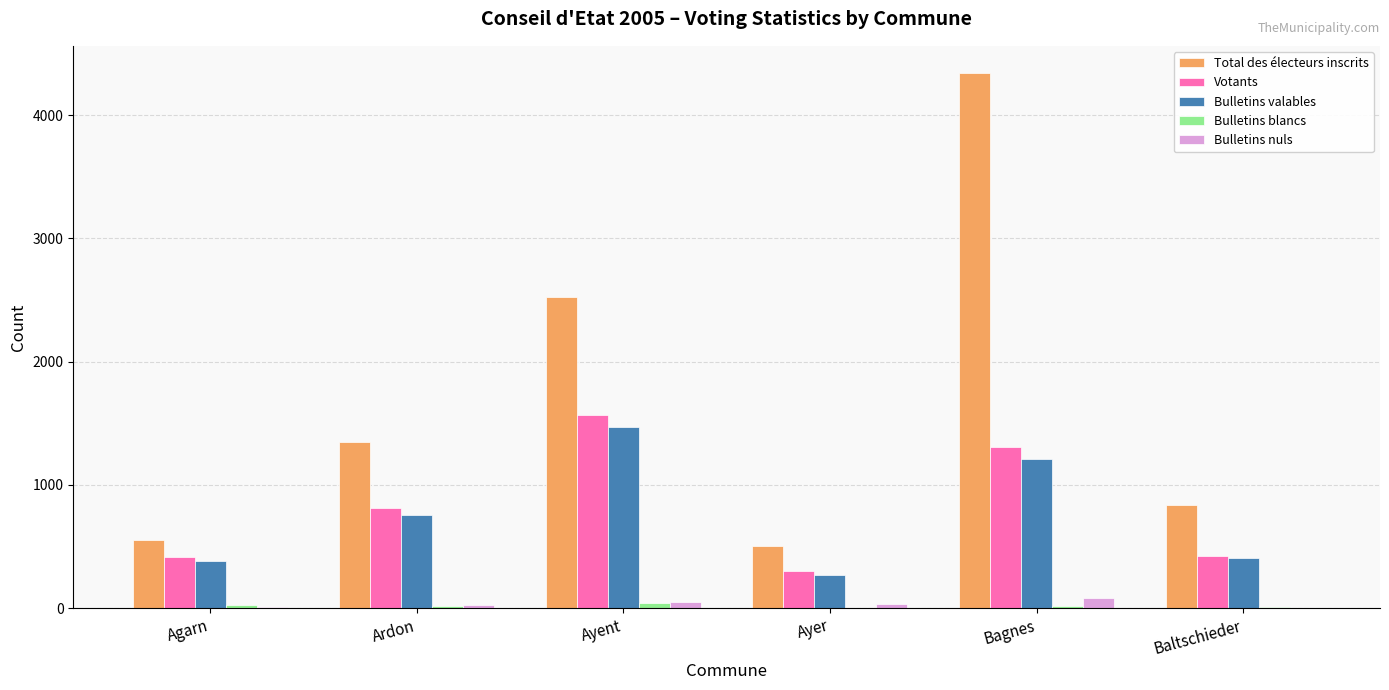

Between Ardon and Baltschieder, which series saw the biggest shift?

Total des électeurs inscrits